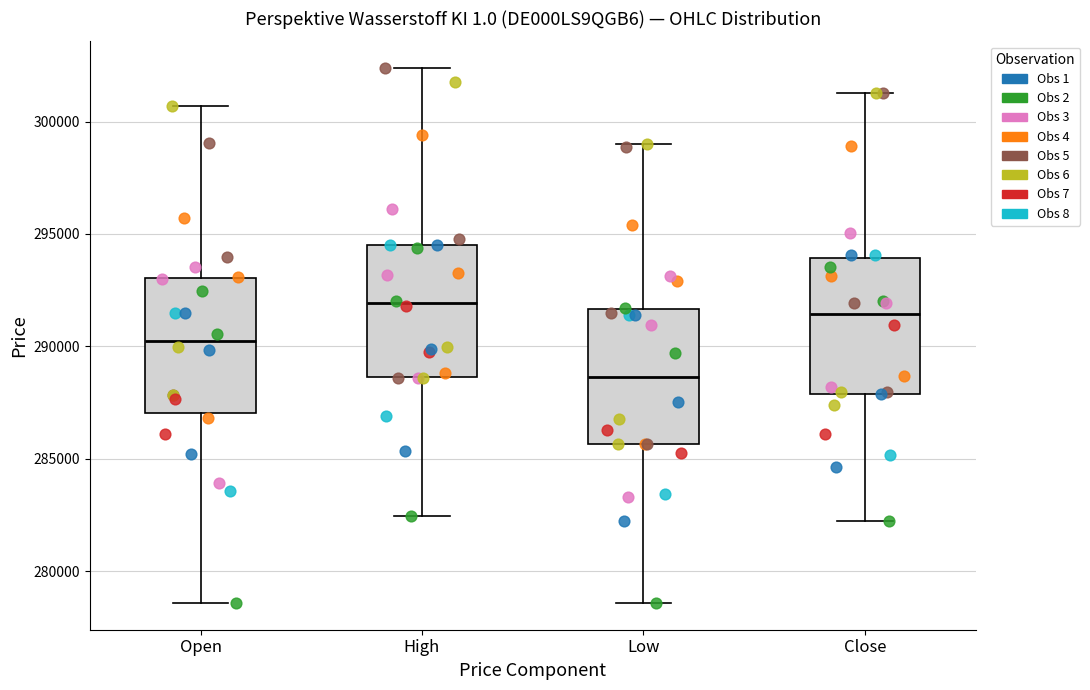

Where does the lower whisker of the box for Open end on the y-axis? The values are not printed on the chart, so give them approximately, as read against the axis.

278500